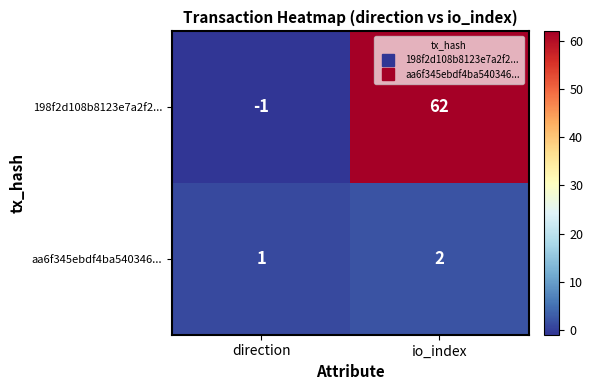

Reading left to right, extract all data points from this chart.

198f2d108b8123e7a2f2...: -1	62
aa6f345ebdf4ba540346...: 1	2